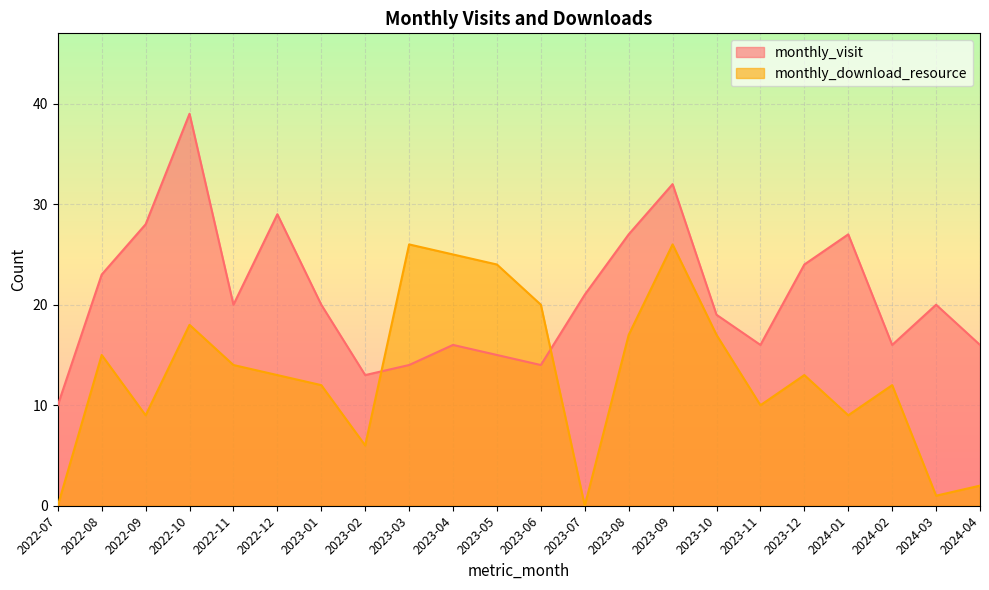

True or false: monthly_visit and monthly_download_resource cross at least once.

True